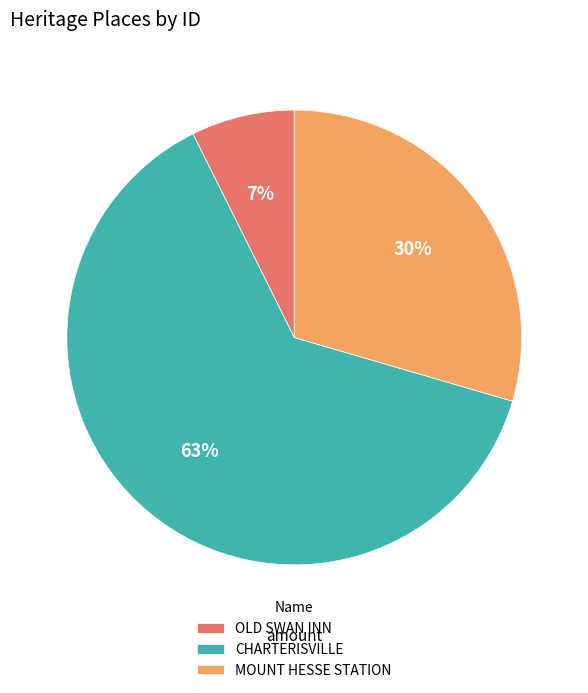

To the nearest percent, what is the difference between the largest and smallest slice percentages?

56%